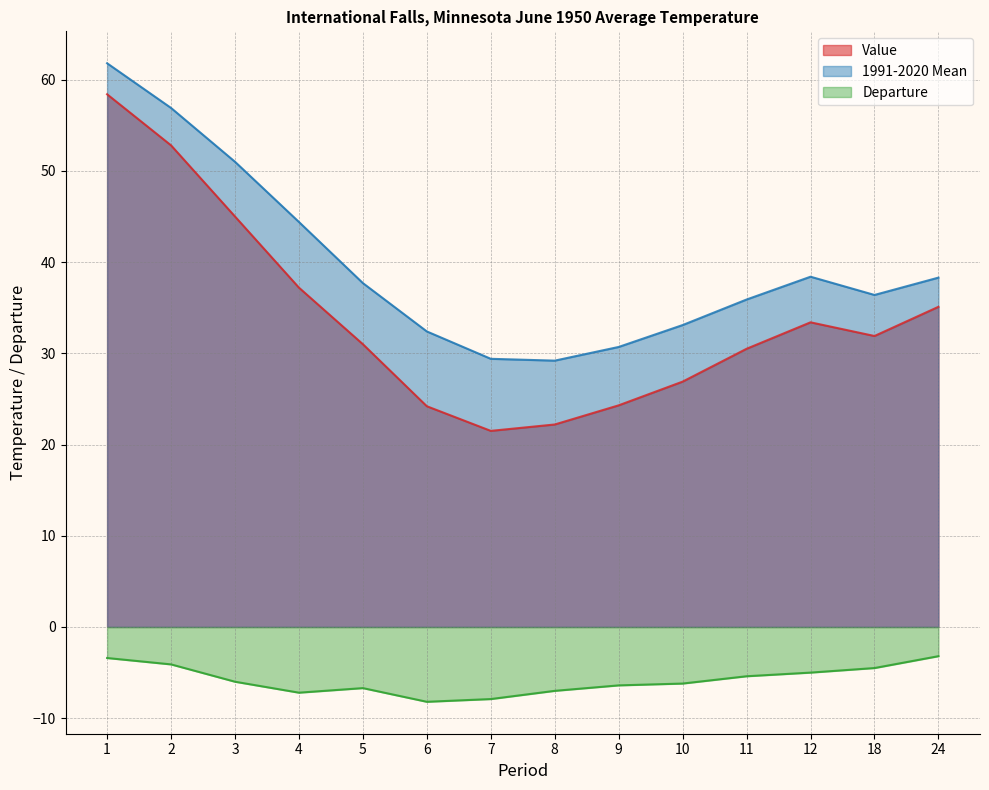

Which series has the largest total across all categories?

1991-2020 Mean